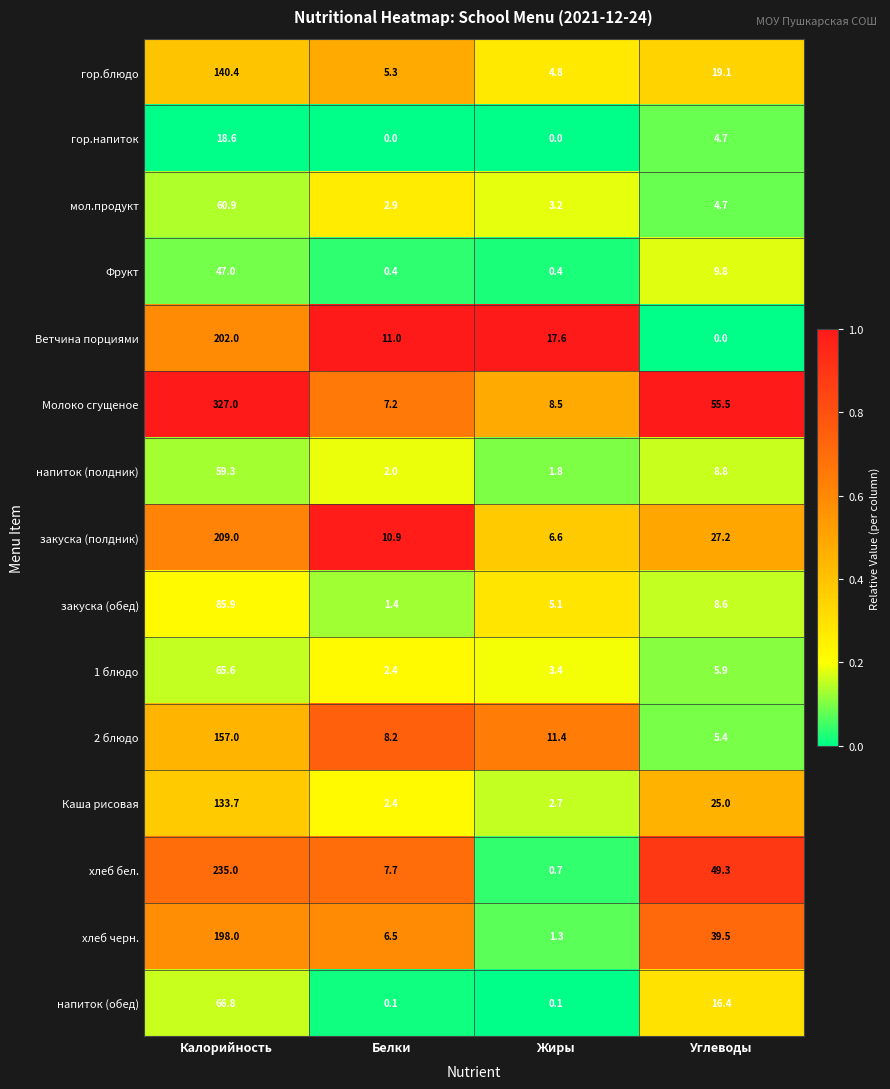

Which series has the largest range (max minus min)?

Молоко сгущеное